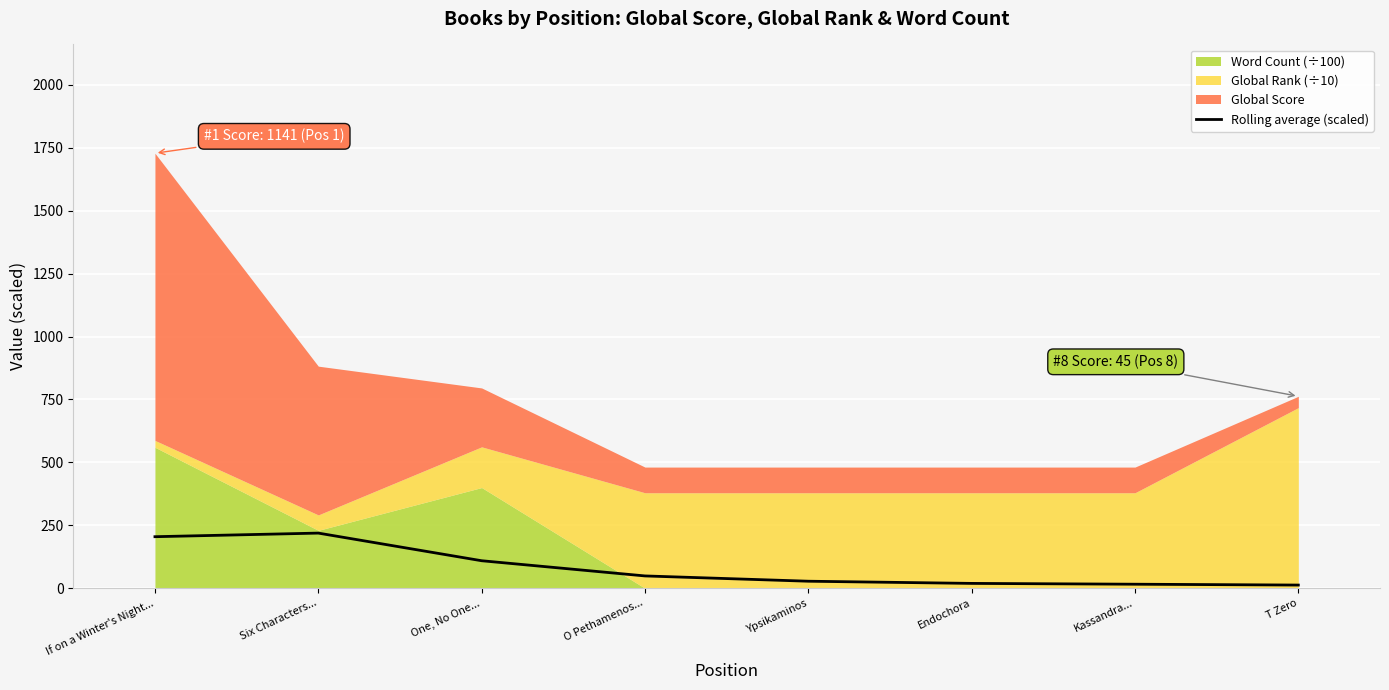

What is the change in value from Six Characters... to Endochora?

-199.8